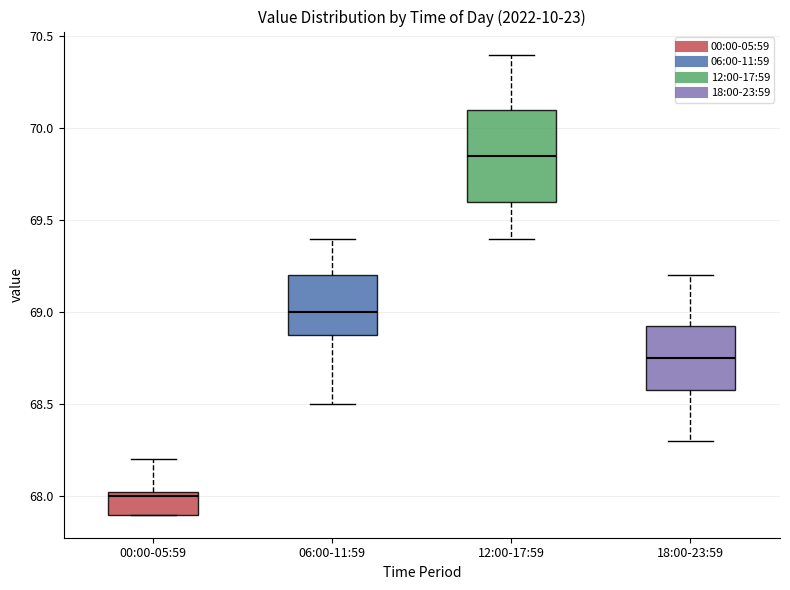

Reading left to right, read every box against the y-axis: the position of its median line, the range the box covers, and the ends of its whiskers. The values are not printed on the chart, so give them approximately, as read against the axis.

00:00-05:59: median 68.00, box 67.90 to 68.05, whiskers 67.90 to 68.20
06:00-11:59: median 69.00, box 68.90 to 69.20, whiskers 68.50 to 69.40
12:00-17:59: median 69.85, box 69.60 to 70.10, whiskers 69.40 to 70.40
18:00-23:59: median 68.75, box 68.60 to 68.95, whiskers 68.30 to 69.20